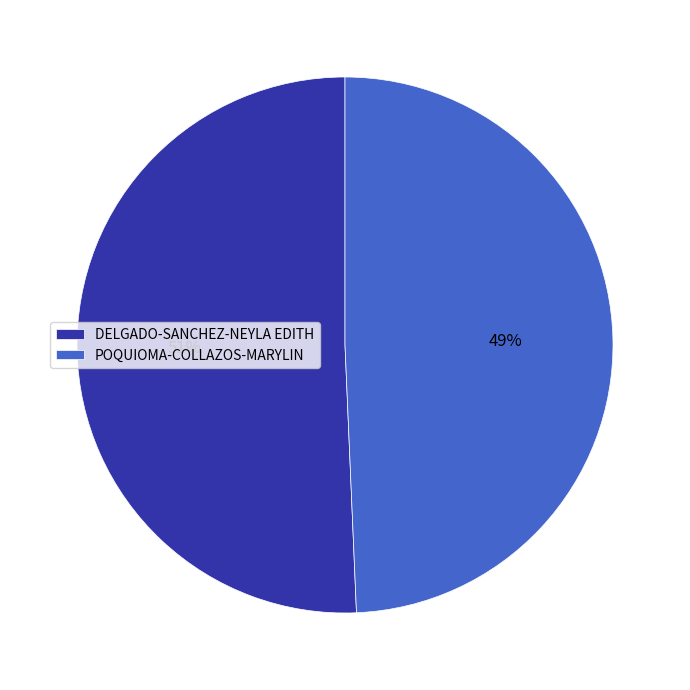

Is there a majority slice in this chart?

Yes